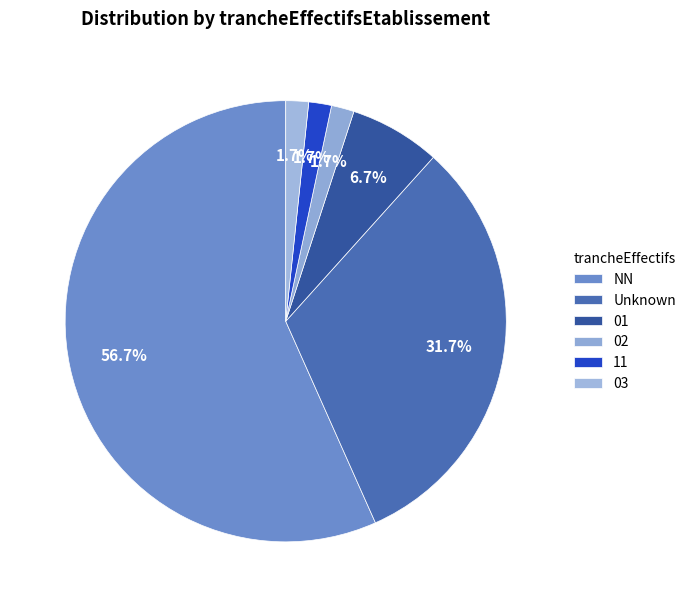

To the nearest percent, what is the difference between the largest and smallest slice percentages?

55%